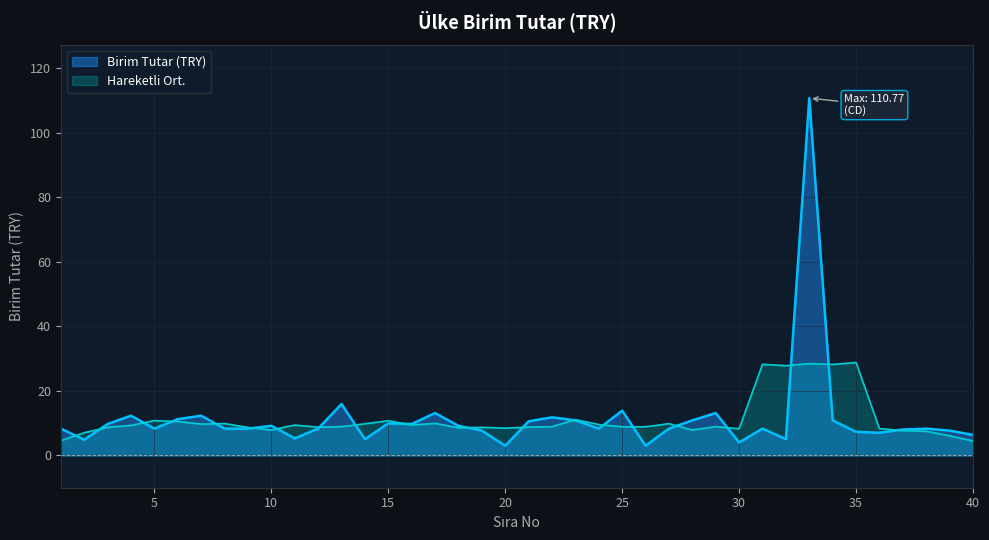

What is the sum of all values?

455.2